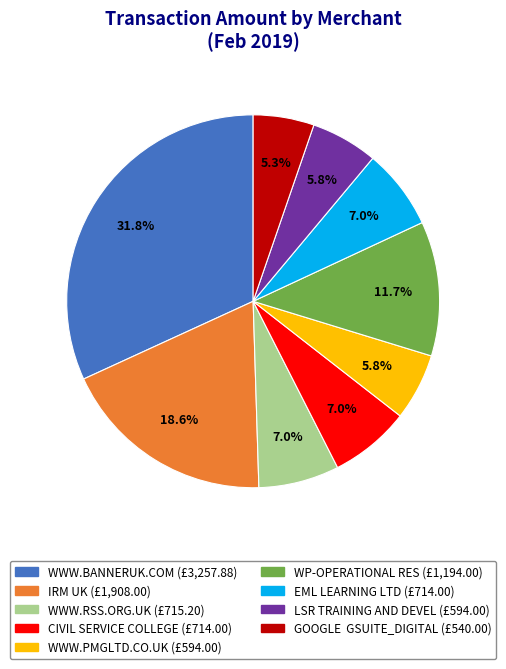

True or false: EML LEARNING LTD accounts for 7% of the total.

True